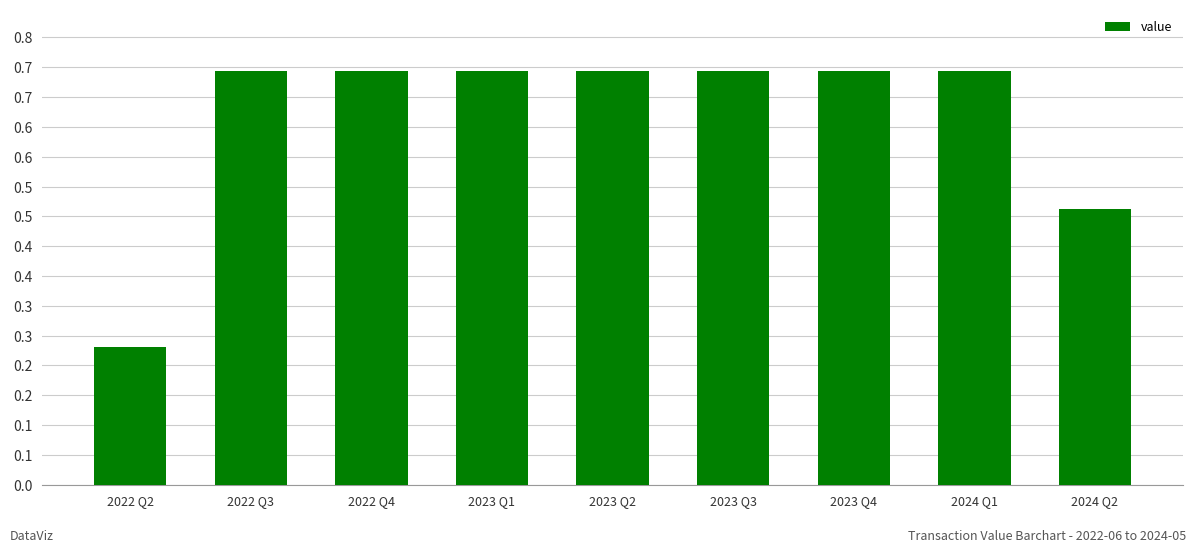

Rank the categories by value from lowest to highest.

2022 Q2, 2024 Q2, 2022 Q3, 2022 Q4, 2023 Q1, 2023 Q2, 2023 Q3, 2023 Q4, 2024 Q1